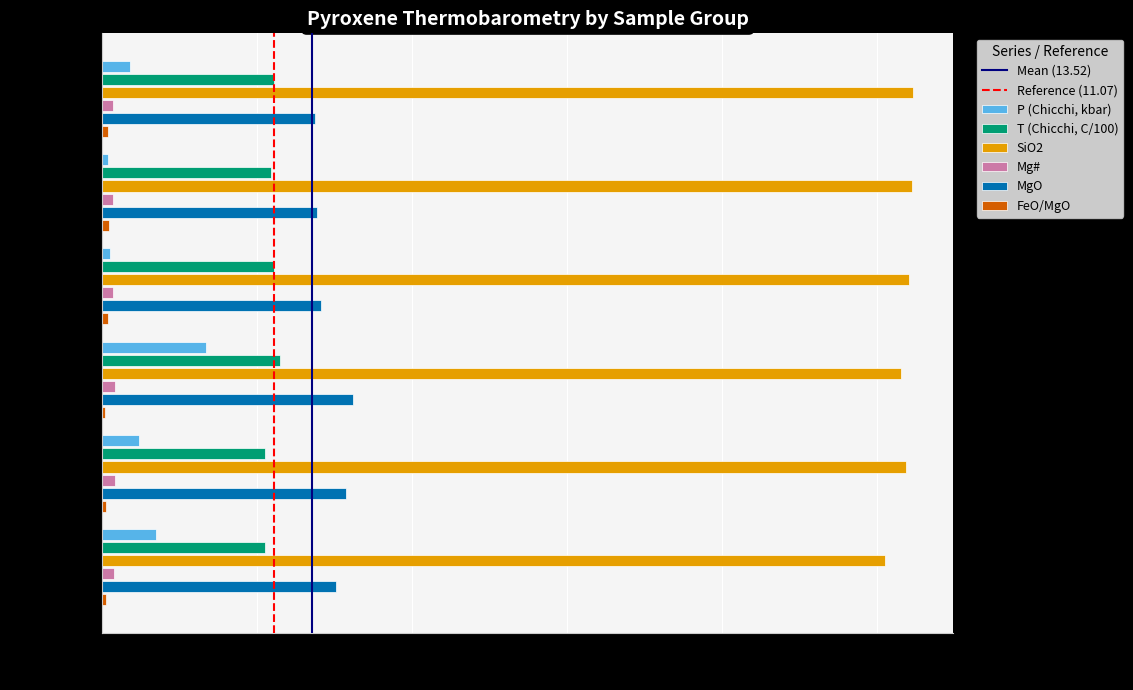

What is the minimum value shown in the chart?

0.2